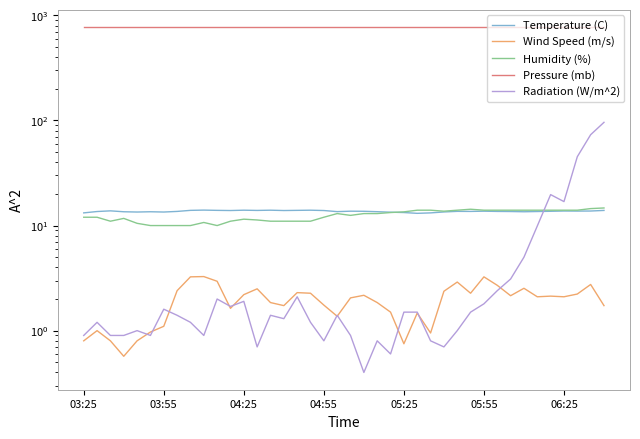

What is the difference between the highest and lowest values at 23?

772.4